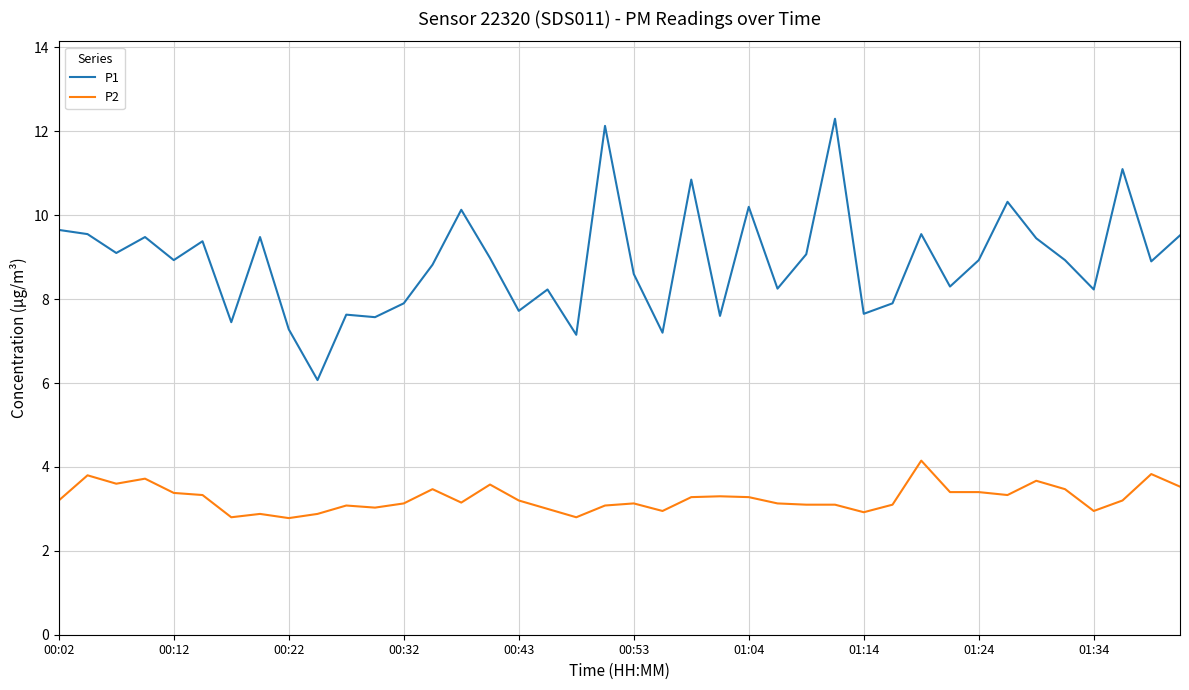

Which series has the largest total across all categories?

P1